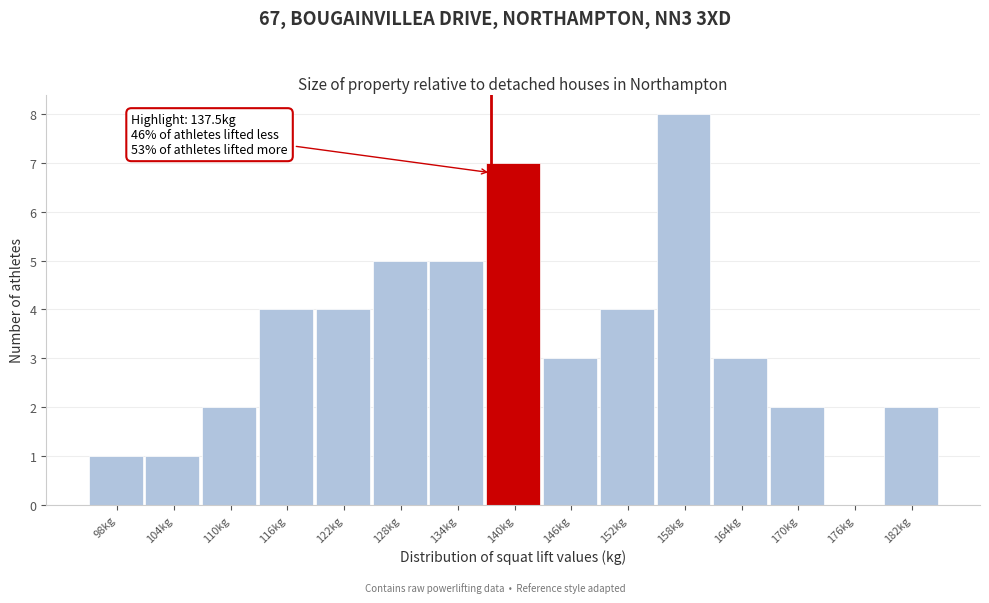

Over which range of the x-axis is the bar tallest?

155 to 161